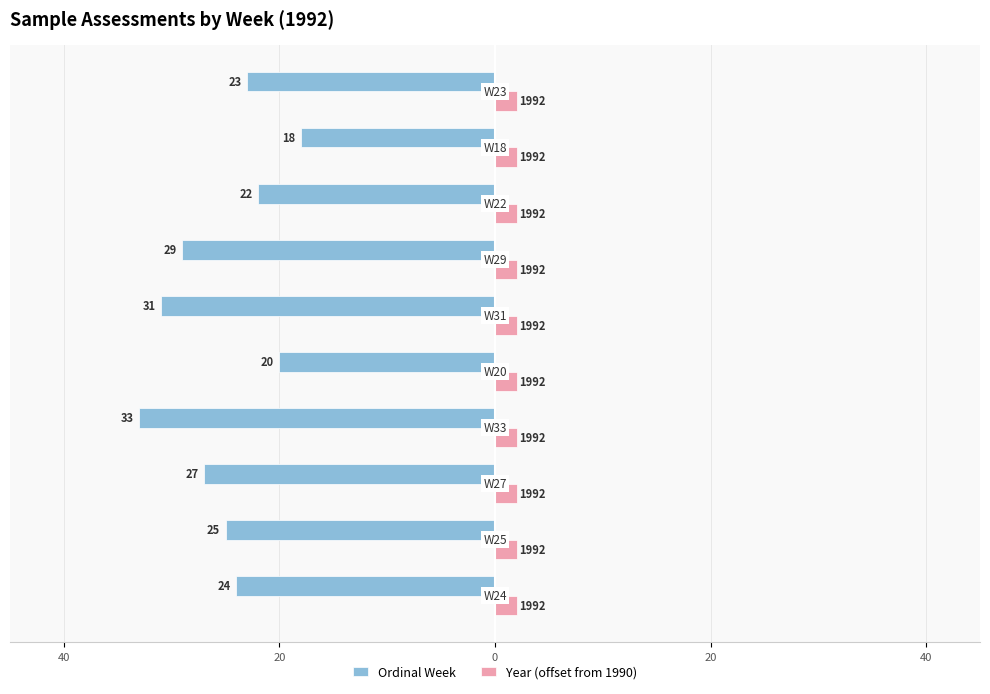

What are all the series names shown in the legend?

Ordinal Week, Year (offset from 1990)